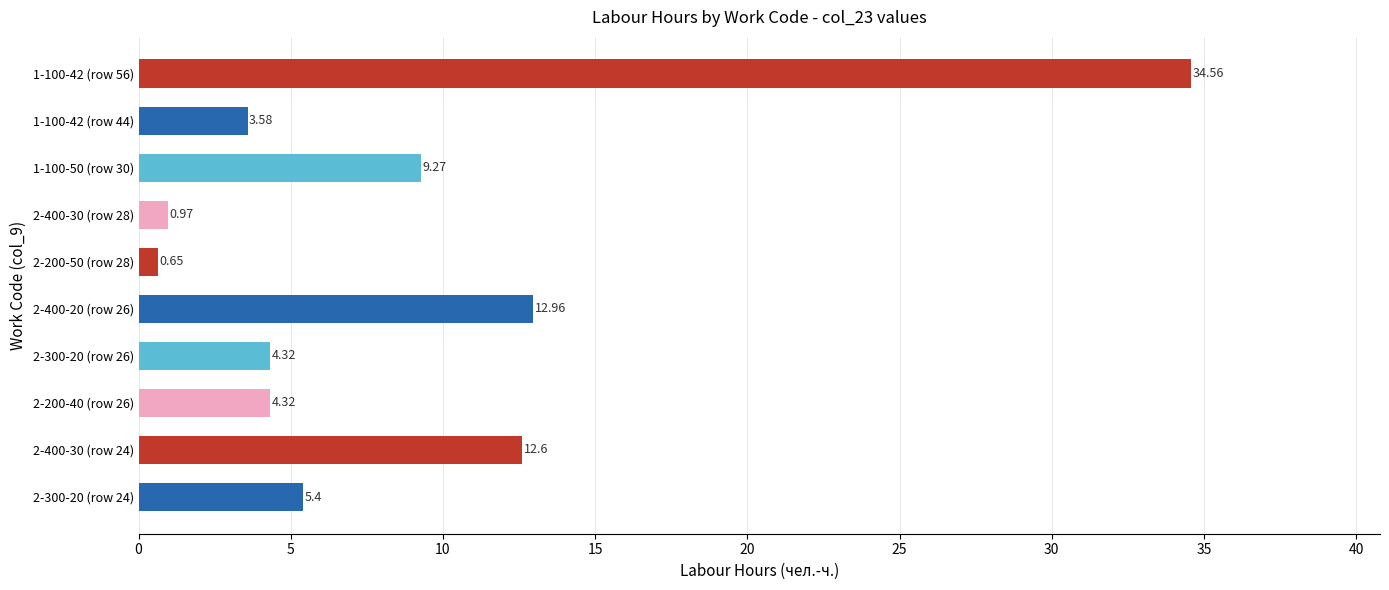

What is the difference between the values at 2-400-20 (row 26) and 2-200-50 (row 28)?

12.3